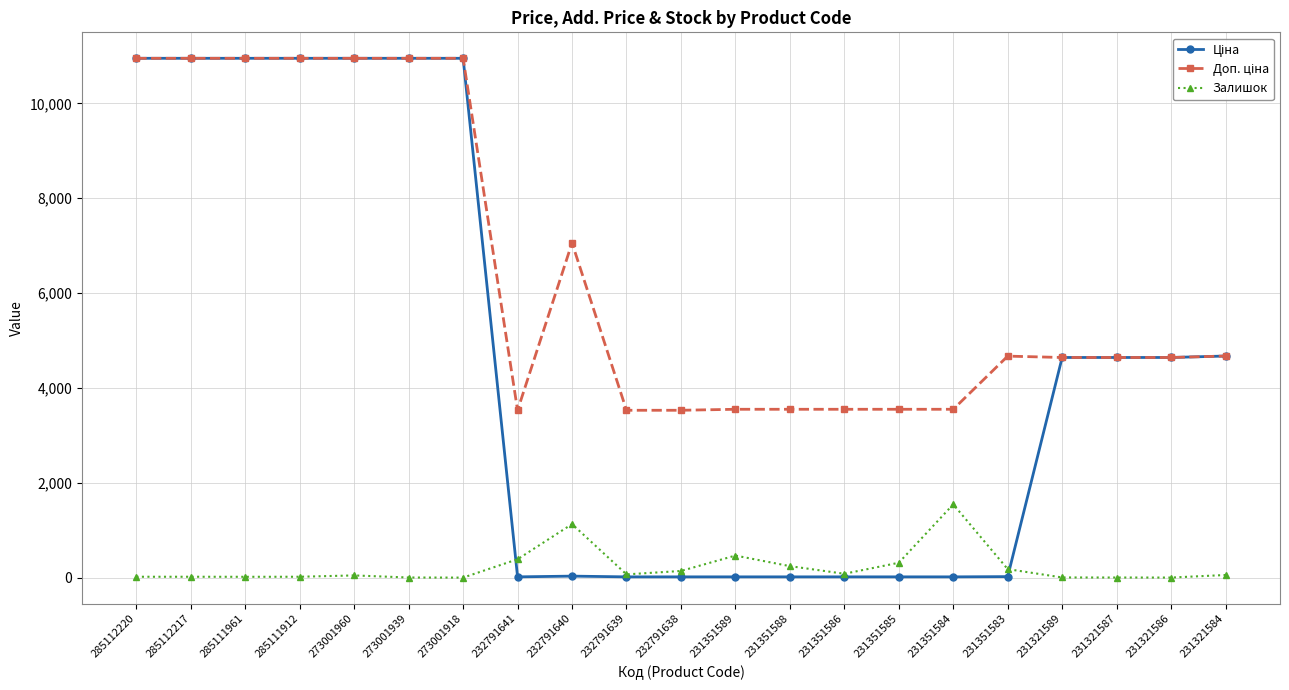

True or false: Залишок has a value of 0.0 at 273001918.

True